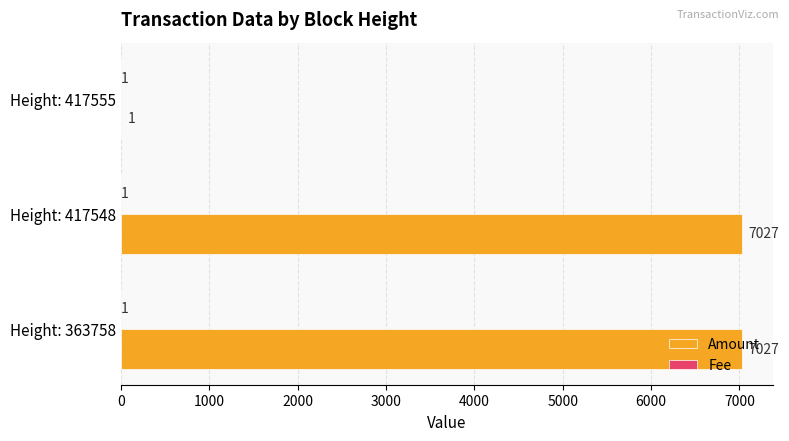

The value of Amount at Height: 417548 is 12173. True or false?

False